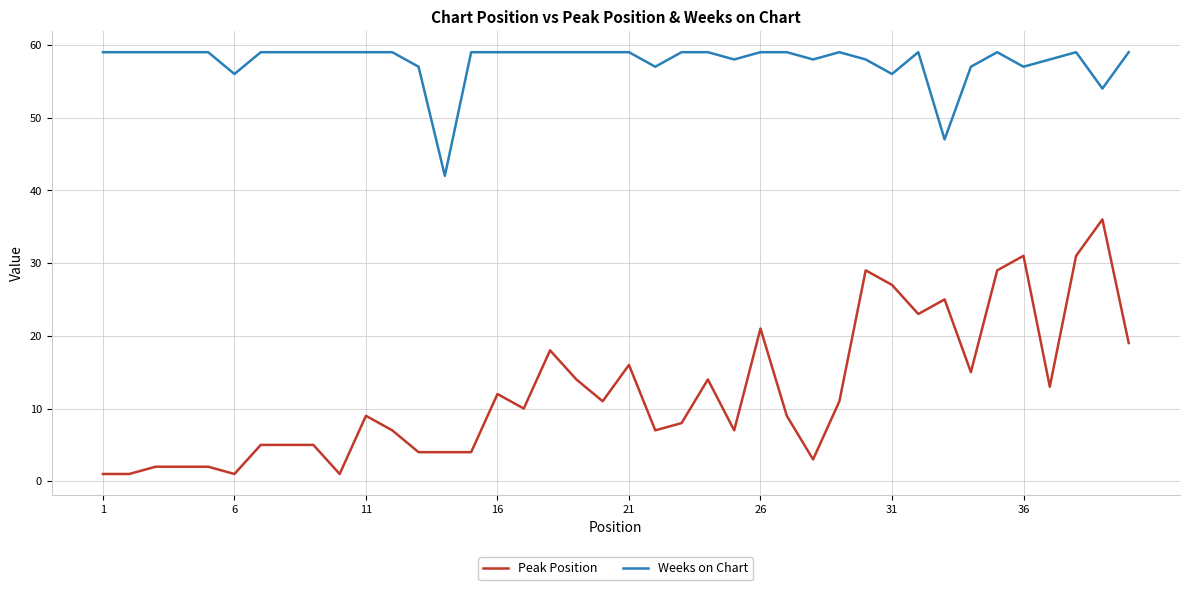

List the series in order of their peak value, highest first.

Weeks on Chart, Peak Position